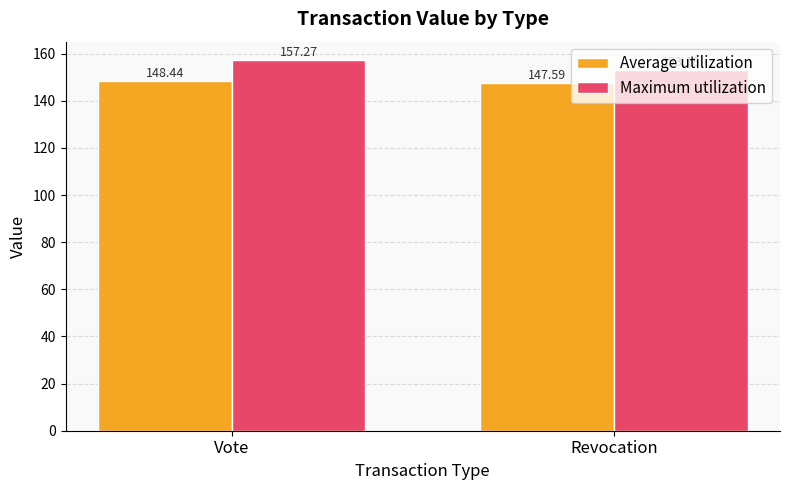

Reading left to right, transcribe all the data shown in this chart.

Average utilization: Vote=148.4	Revocation=147.6
Maximum utilization: Vote=157.3	Revocation=153.2